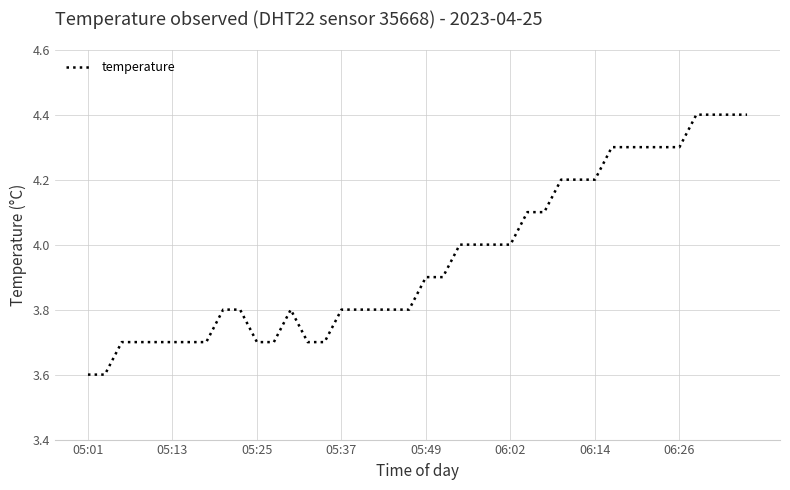

What is the difference between the maximum and minimum values?

0.8